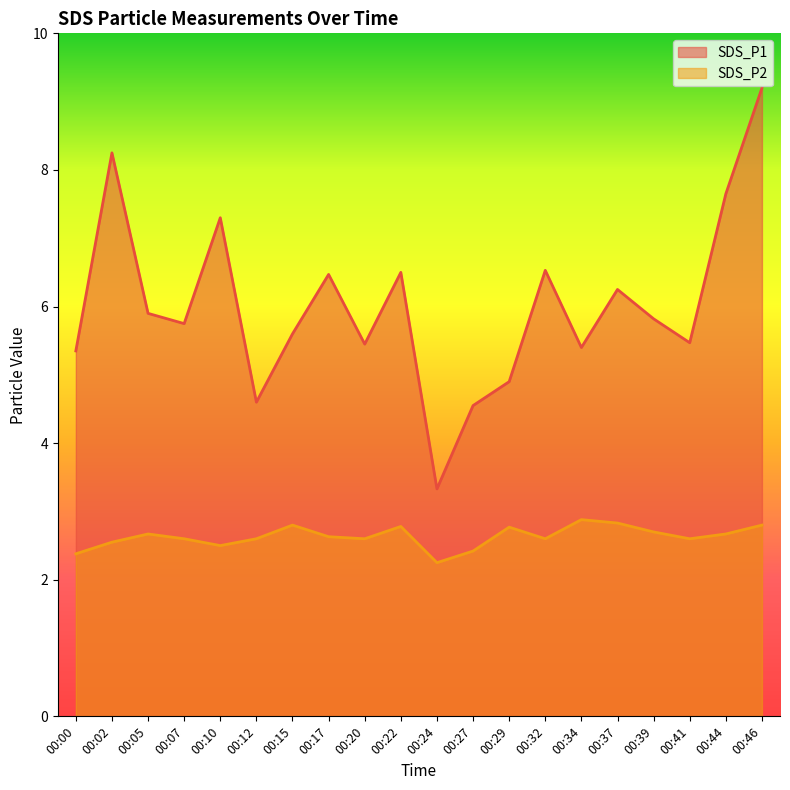

What are all the series names shown in the legend?

SDS_P1, SDS_P2